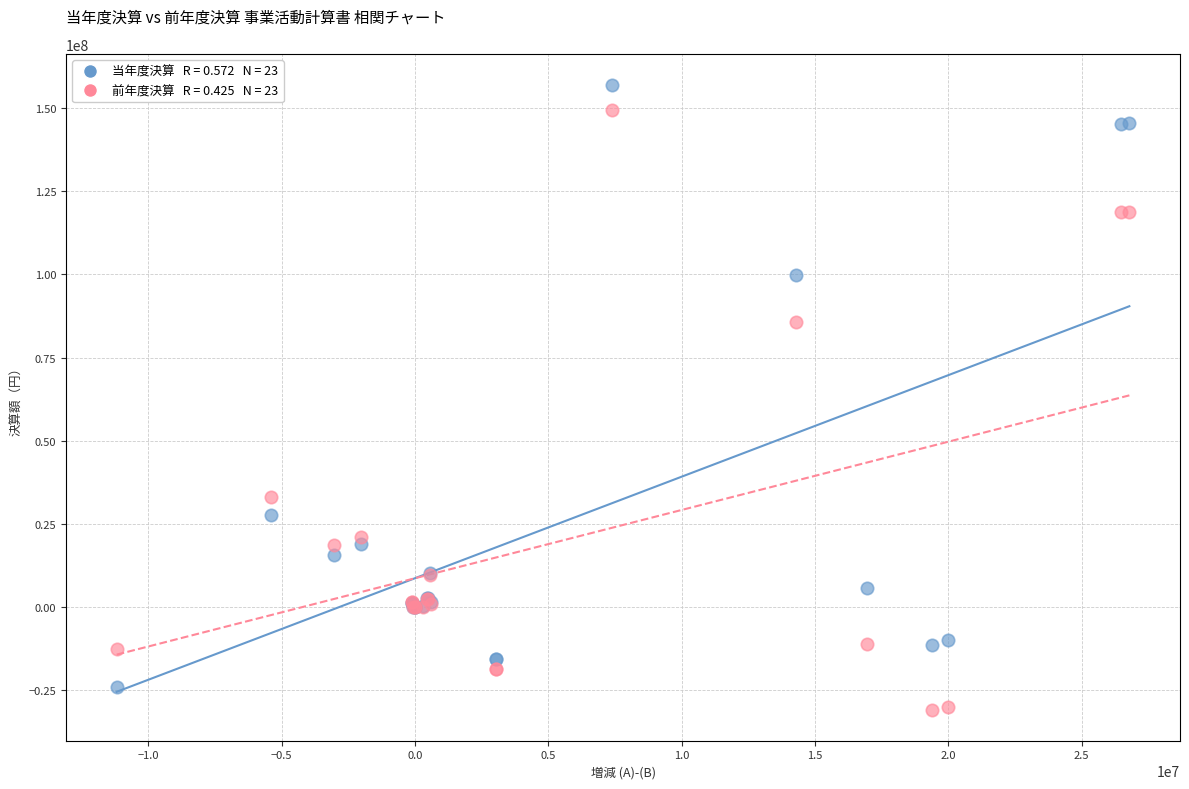

Across all series, what Y value is closest to 63093504?

85588696